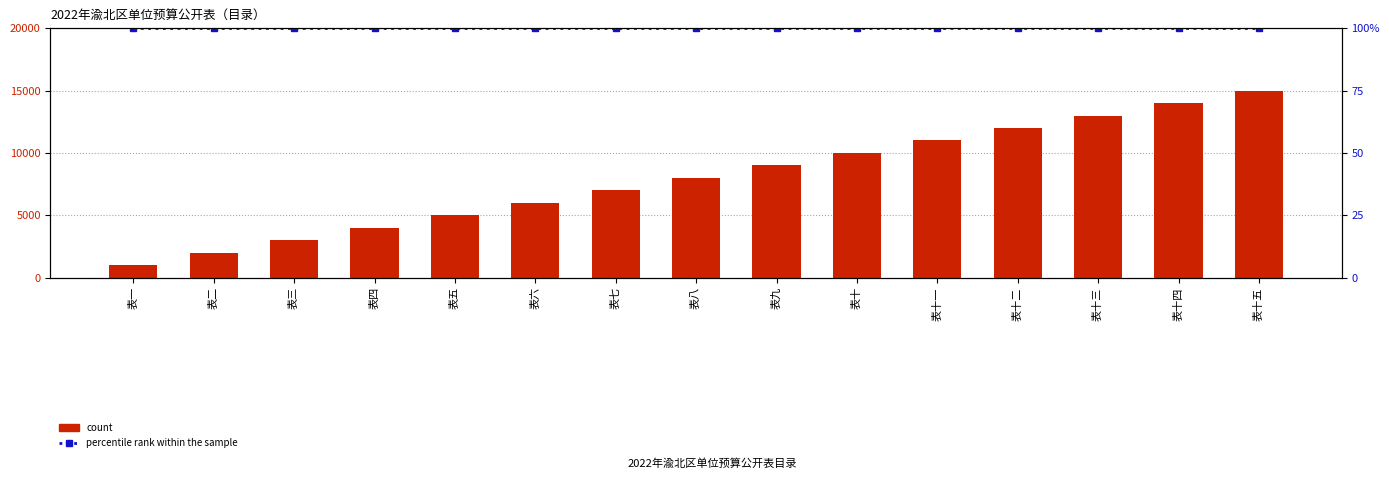

Reading right to left, what are all the values shown in this chart?

count: 表十五=15	表十四=14	表十三=13	表十二=12	表十一=11	表十=10	表九=9	表八=8	表七=7	表六=6	表五=5	表四=4	表三=3	表二=2	表一=1
percentile rank within the sample: 表十五=100	表十四=100	表十三=100	表十二=100	表十一=100	表十=100	表九=100	表八=100	表七=100	表六=100	表五=100	表四=100	表三=100	表二=100	表一=100